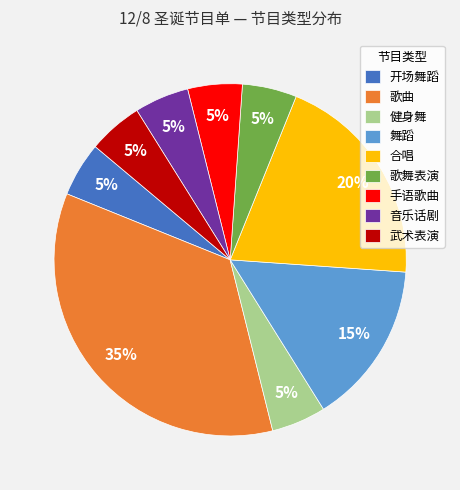

Do 健身舞 and 手语歌曲 together represent more than half of the pie?

No